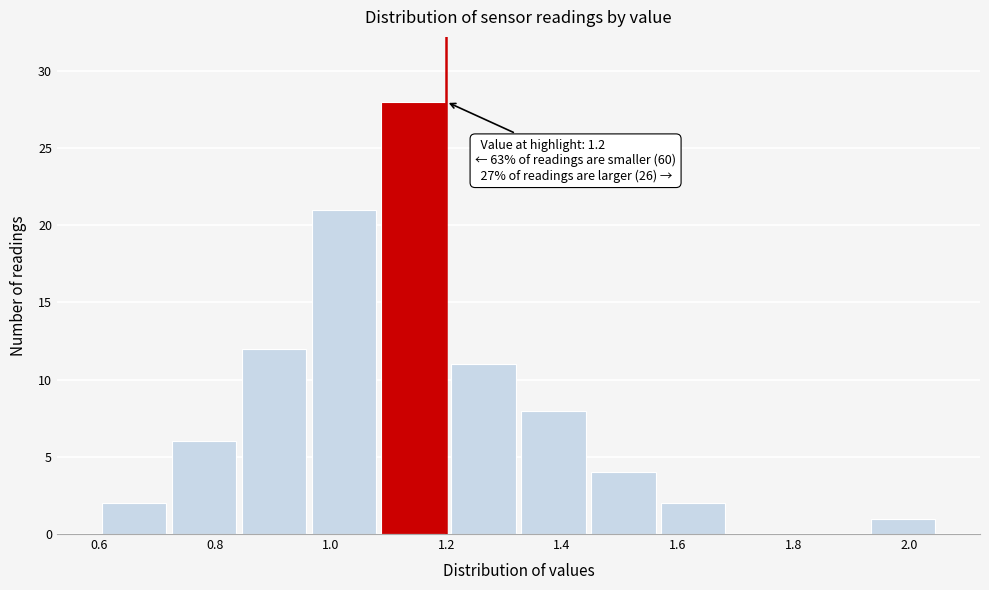

Over which range of the x-axis is the bar tallest?

1.08 to 1.20